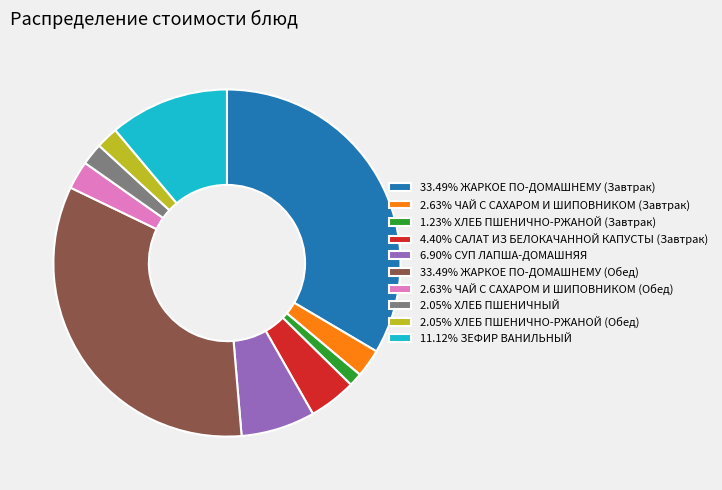

Is 33.49% ЖАРКОЕ ПО-ДОМАШНЕМУ (Обед) the majority of the pie?

No